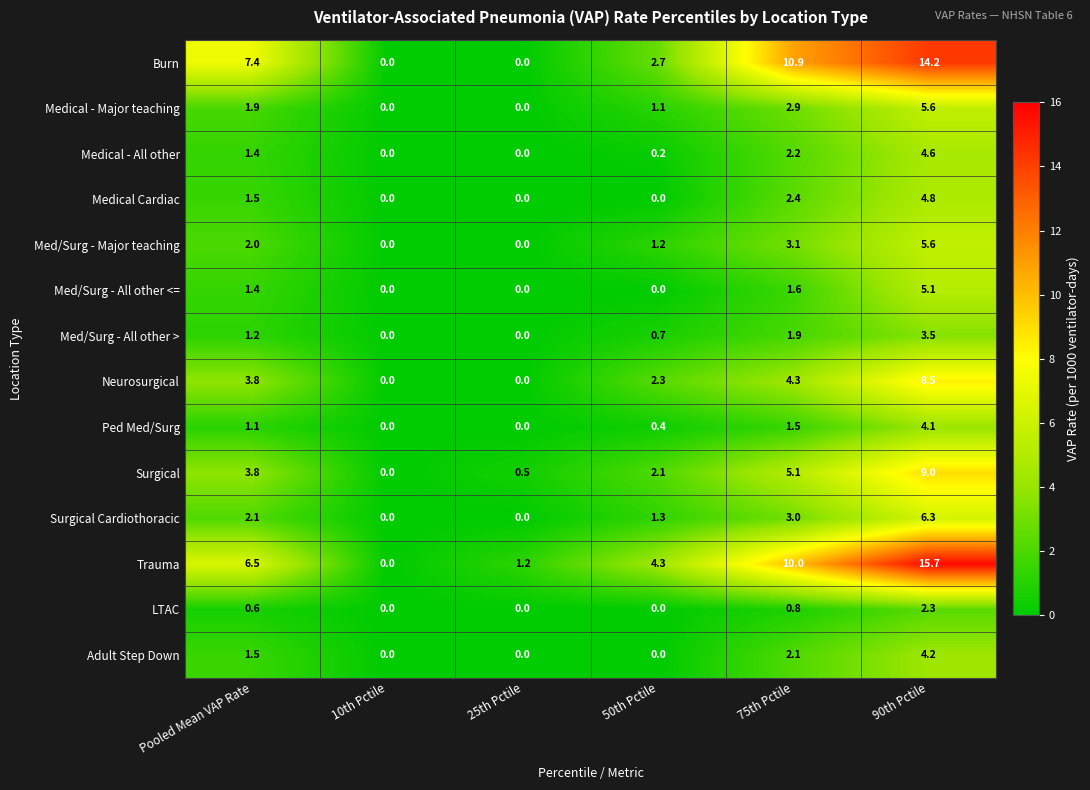

How many values in the Medical Cardiac series are below 1?

3